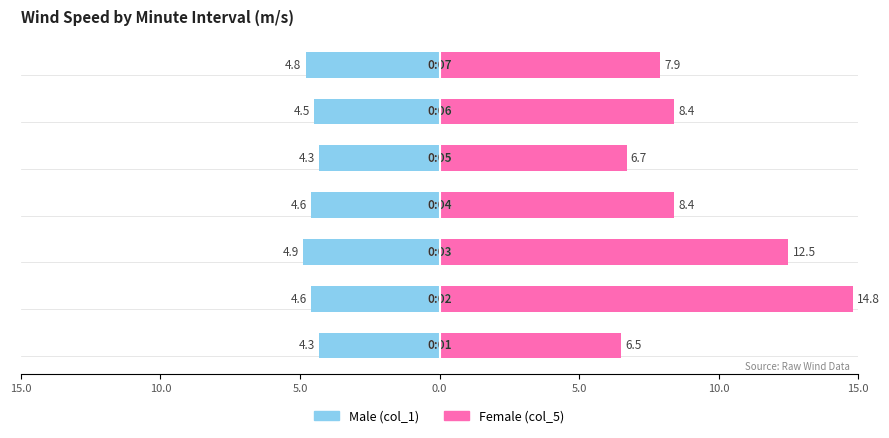

How many data points does each series have?

7